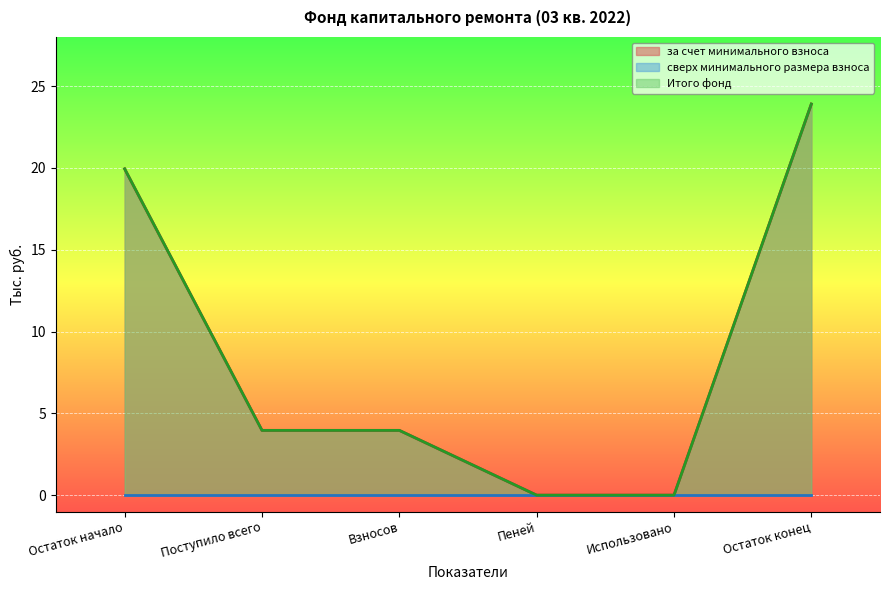

True or false: Итого фонд and за счет минимального взноса intersect in this chart.

False